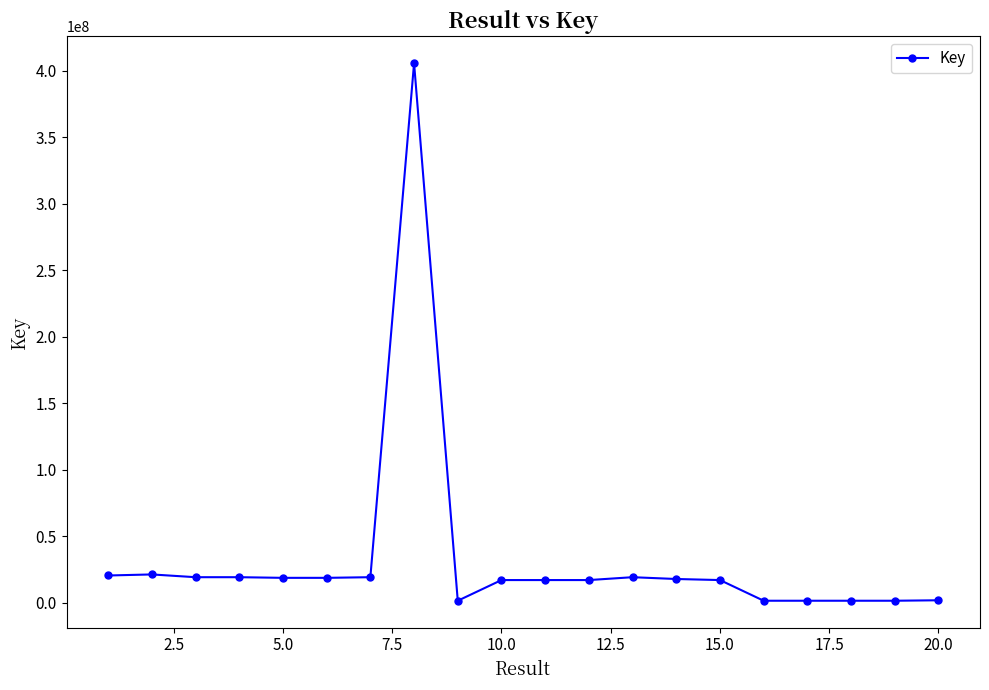

What is the greatest value displayed?

405776108